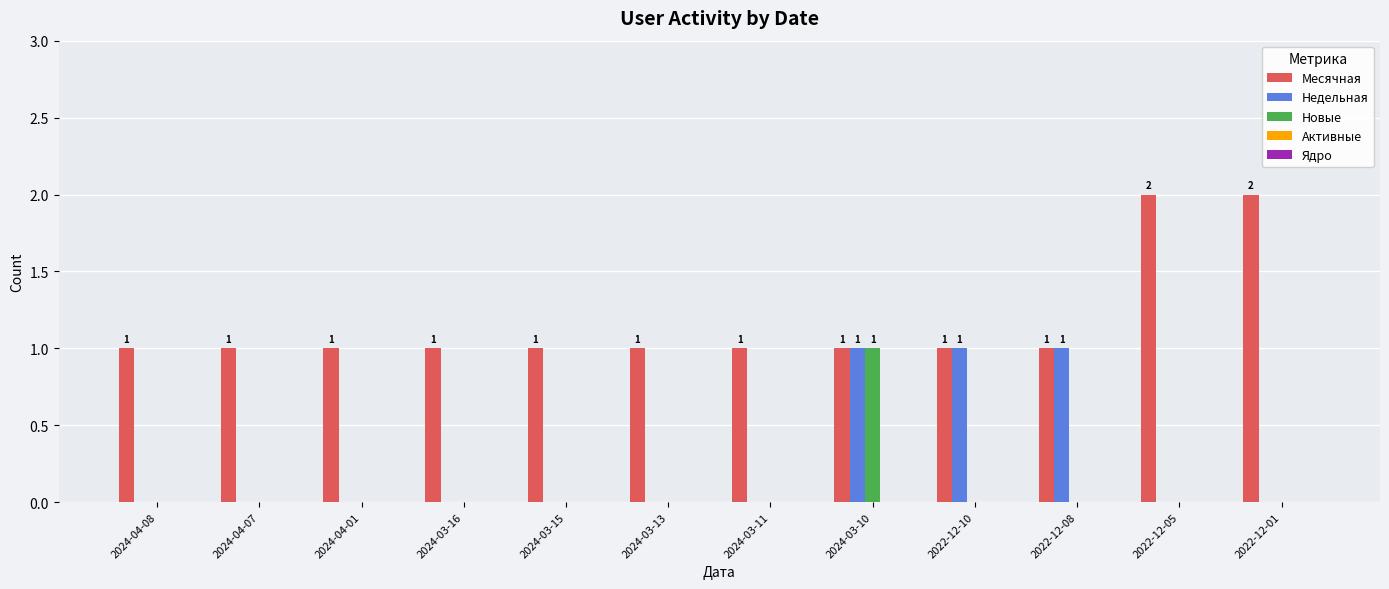

Which series changed the most between 2024-03-11 and 2022-12-10?

Недельная